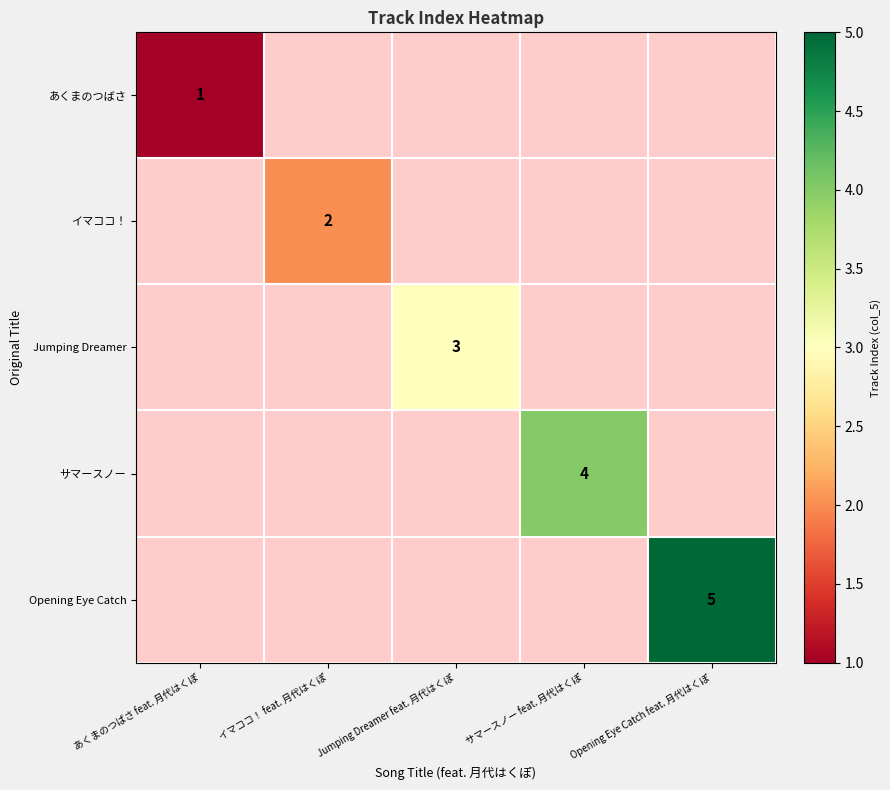

Between イマココ！ feat. 月代はくぽ and Jumping Dreamer feat. 月代はくぽ, which is larger?

Jumping Dreamer feat. 月代はくぽ